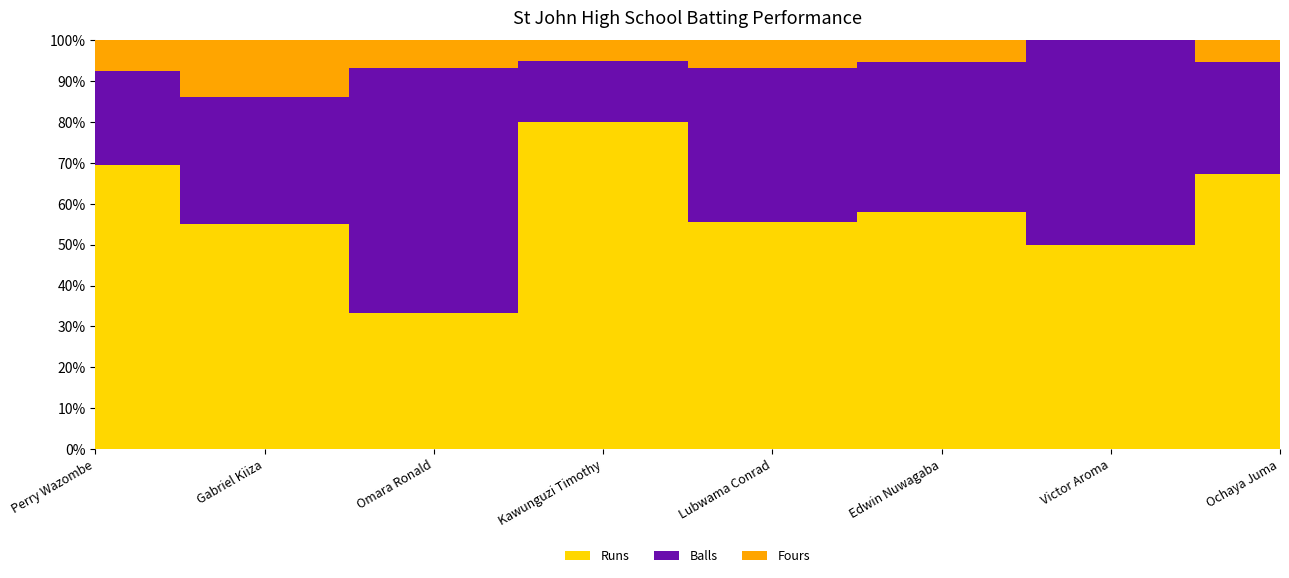

Reading left to right, list all the values displayed in this chart.

Runs: Perry Wazombe=75	Gabriel Kiiza=16	Omara Ronald=5	Kawunguzi Timothy=16	Lubwama Conrad=75	Edwin Nuwagaba=11	Victor Aroma=2	Ochaya Juma=39
Balls: Perry Wazombe=25	Gabriel Kiiza=9	Omara Ronald=9	Kawunguzi Timothy=3	Lubwama Conrad=51	Edwin Nuwagaba=7	Victor Aroma=2	Ochaya Juma=16
Fours: Perry Wazombe=8	Gabriel Kiiza=4	Omara Ronald=1	Kawunguzi Timothy=1	Lubwama Conrad=9	Edwin Nuwagaba=1	Victor Aroma=0	Ochaya Juma=3